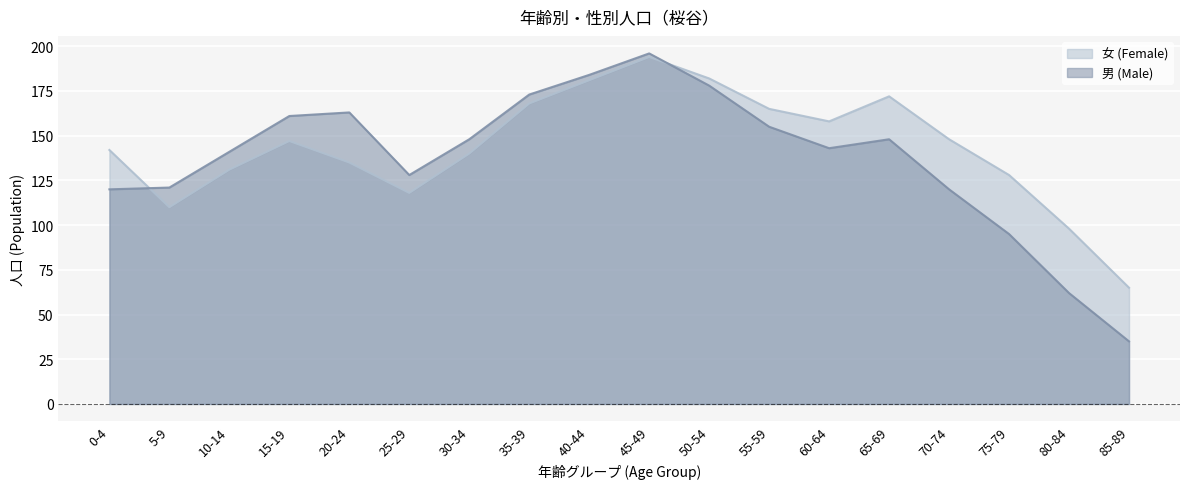

Which category has the highest value across all series?

45-49